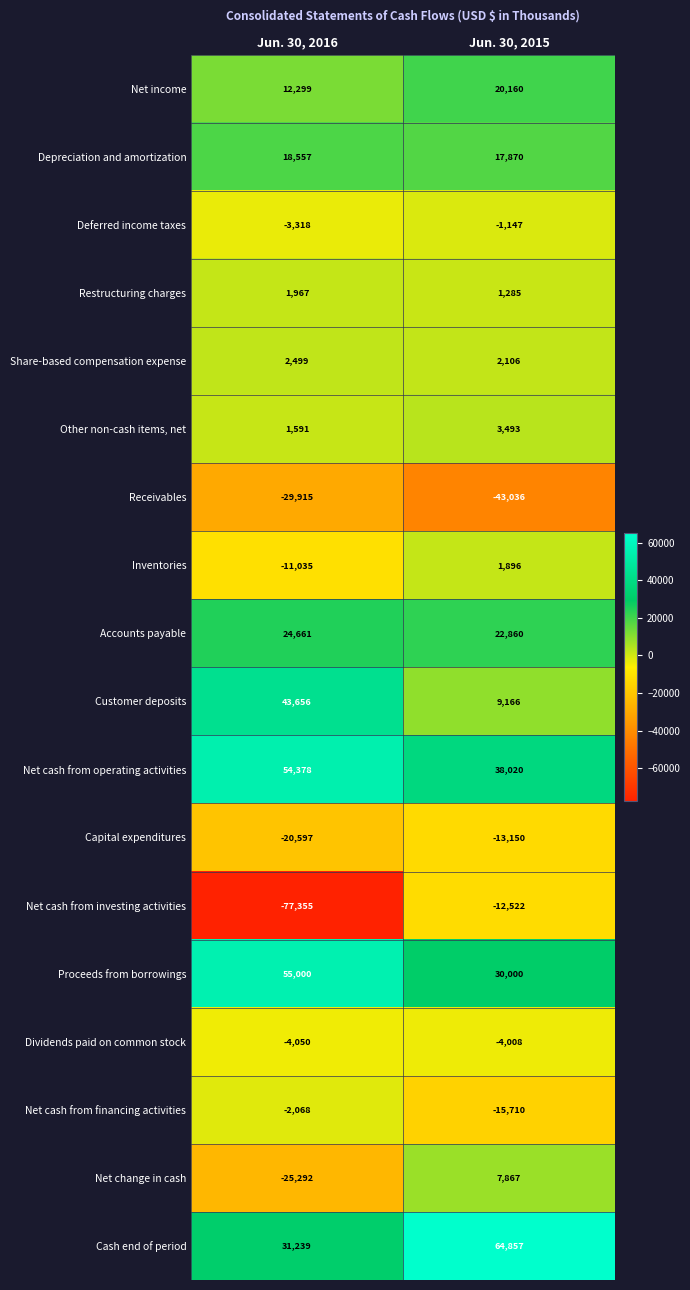

At which label does Deferred income taxes reach its peak?

Jun. 30, 2015